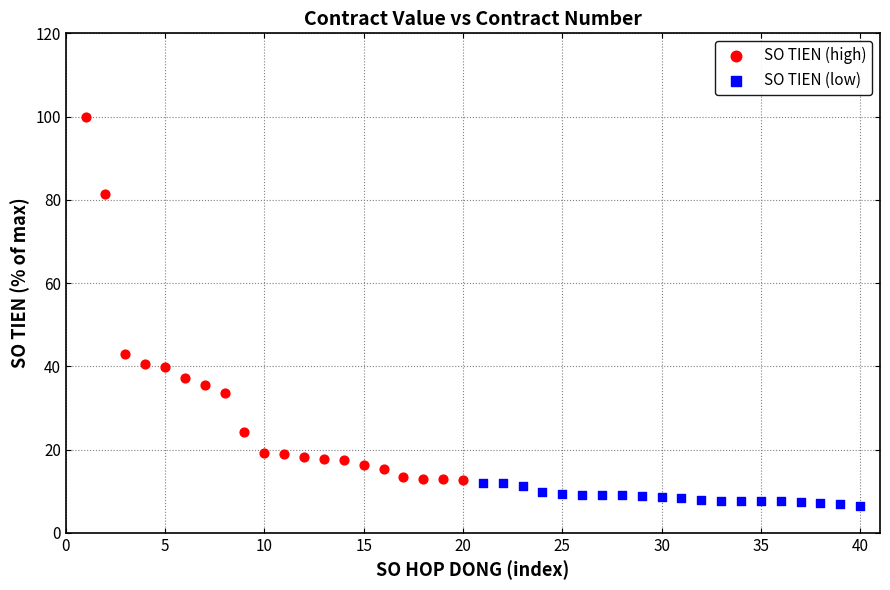

Which series has the widest spread of Y values?

SO TIEN (high)